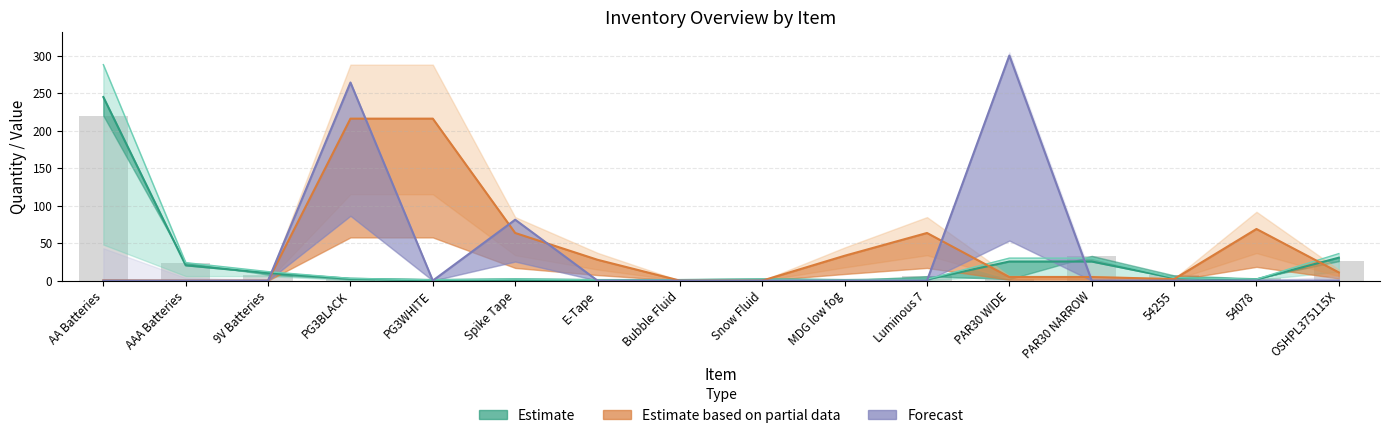

What is the difference between the values at MDG low fog and Luminous 7?

5.7